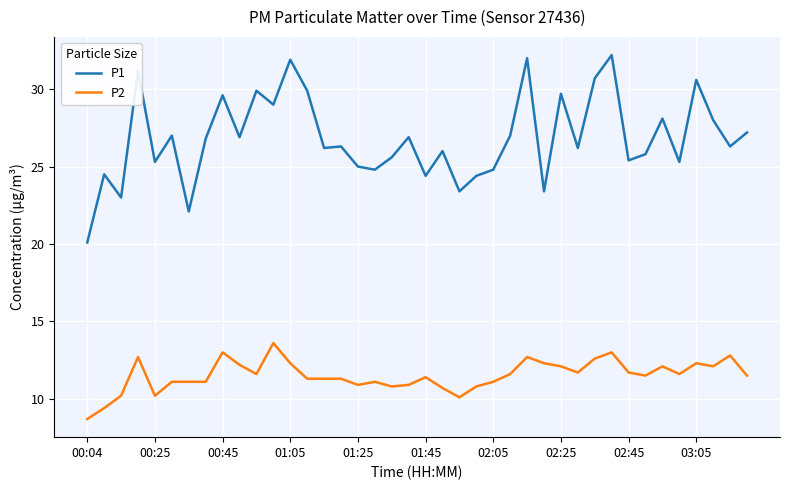

What is the highest value of the P1 series?

32.2